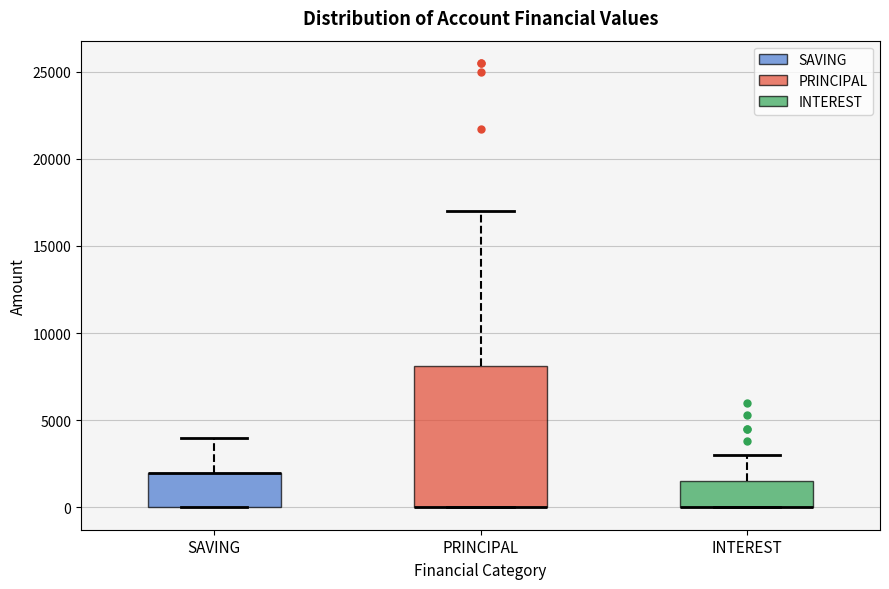

Reading left to right, read every box against the y-axis: the position of its median line, the range the box covers, and the ends of its whiskers. The values are not printed on the chart, so give them approximately, as read against the axis.

SAVING: median 2000 (drawn on the box's upper edge), box 0 to 2000, whiskers 0 to 4000
PRINCIPAL: median 0 (drawn on the box's lower edge), box 0 to 8000, whiskers 0 to 17000
INTEREST: median 0 (drawn on the box's lower edge), box 0 to 1500, whiskers 0 to 3000